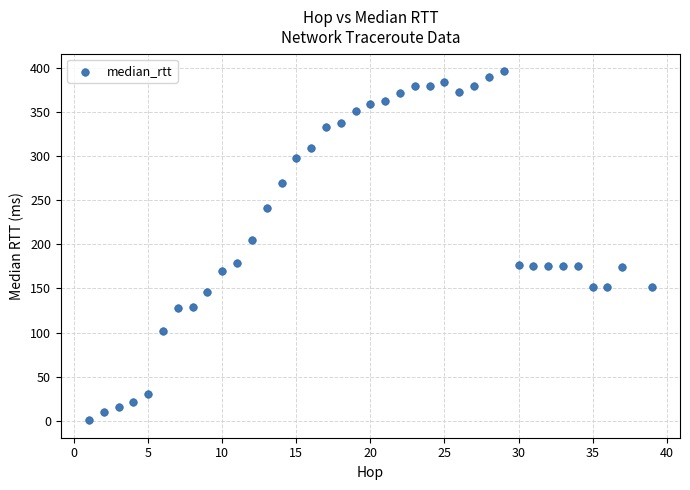

What is the range of X values (max minus min)?

38.0